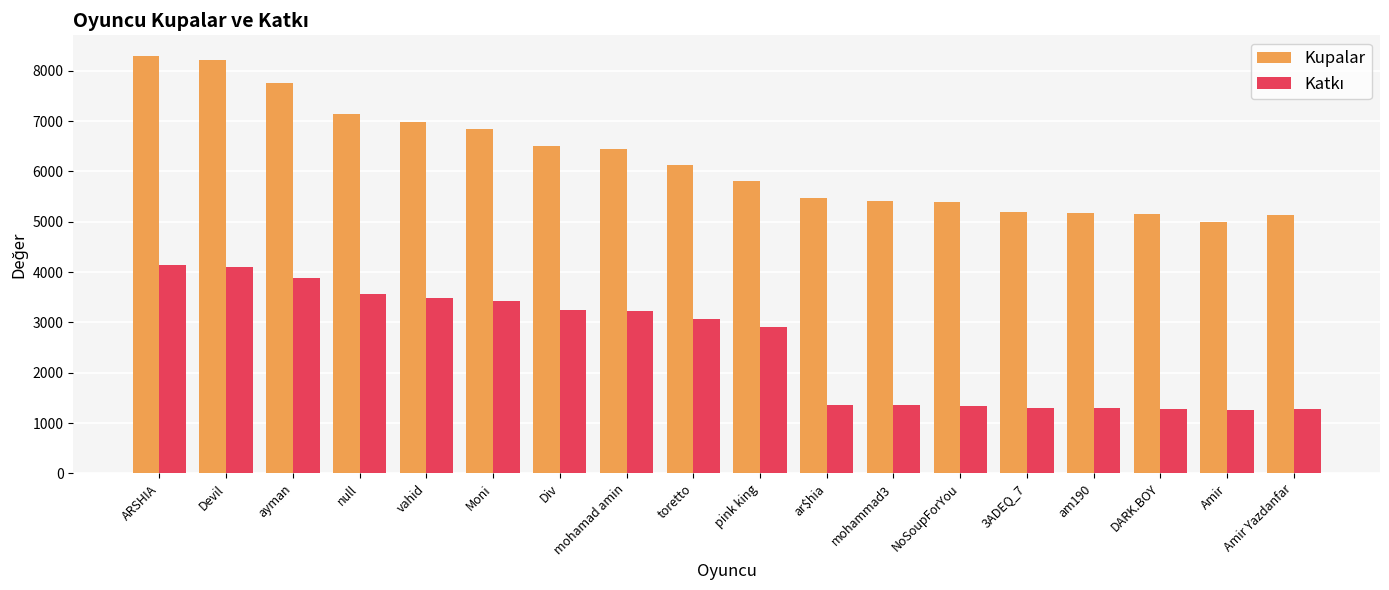

True or false: Kupalar has a value of 4993 at ayman.

False